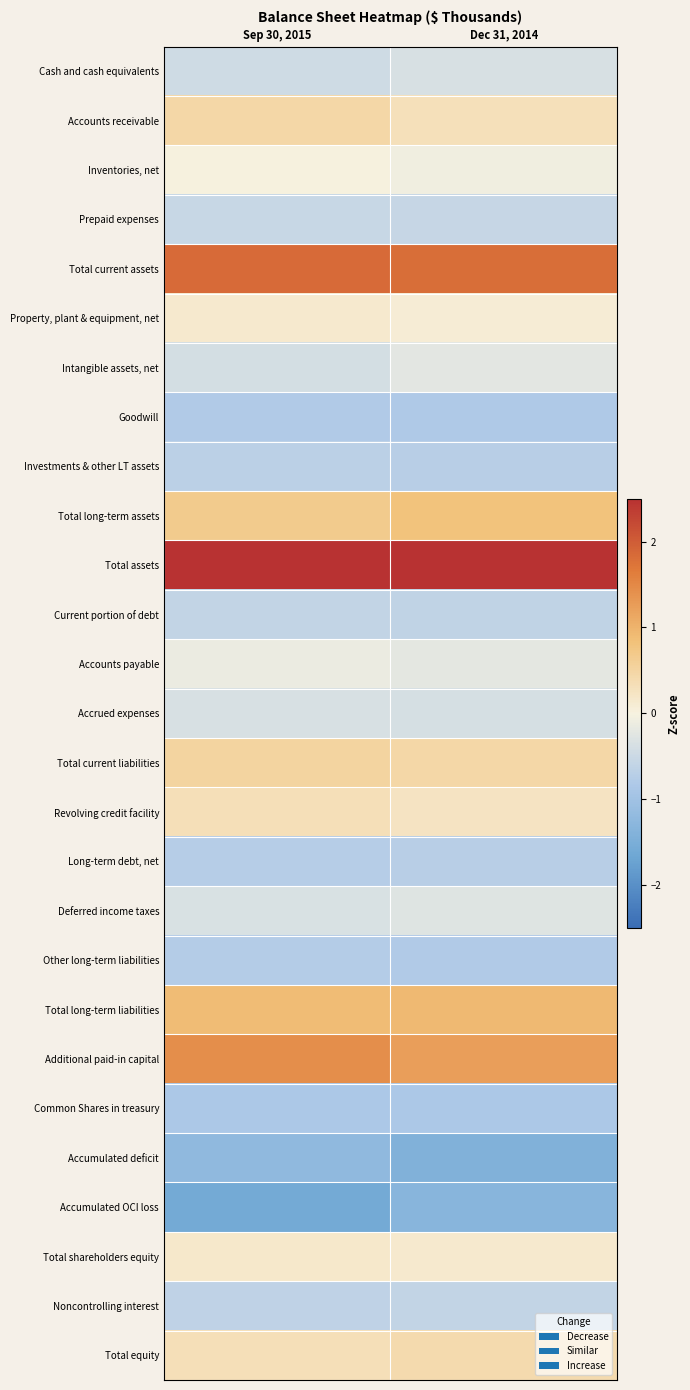

Which has a higher value, Sep 30, 2015 or Dec 31, 2014?

Dec 31, 2014